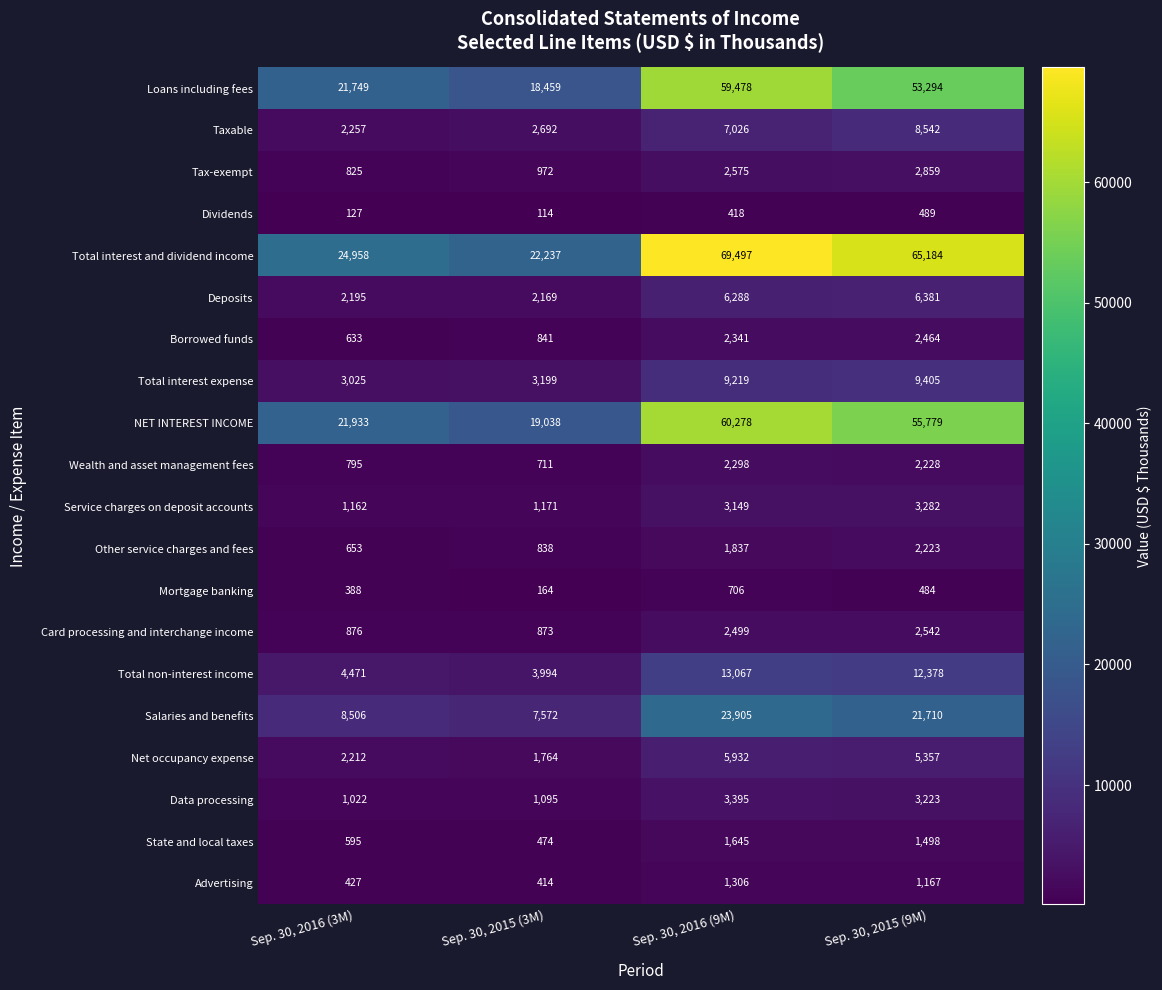

The Card processing and interchange income series shows 876 at Sep. 30, 2016 (3M). True or false?

True